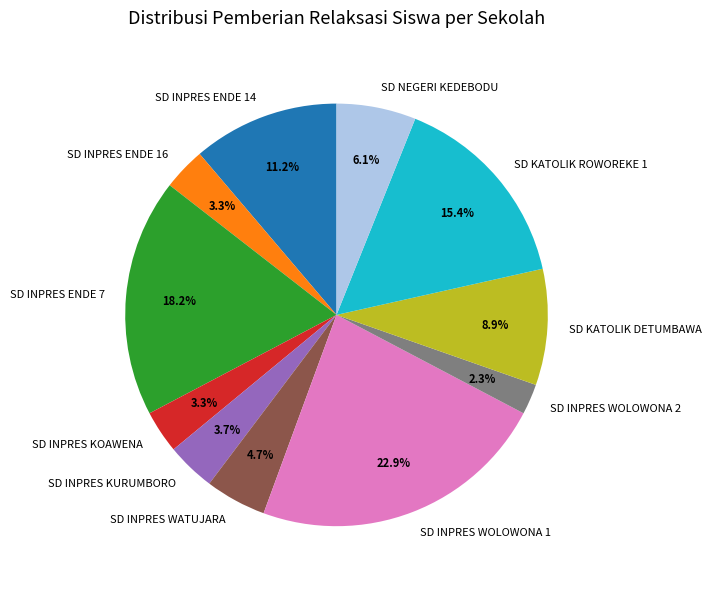

Count the number of slices in the pie.

11